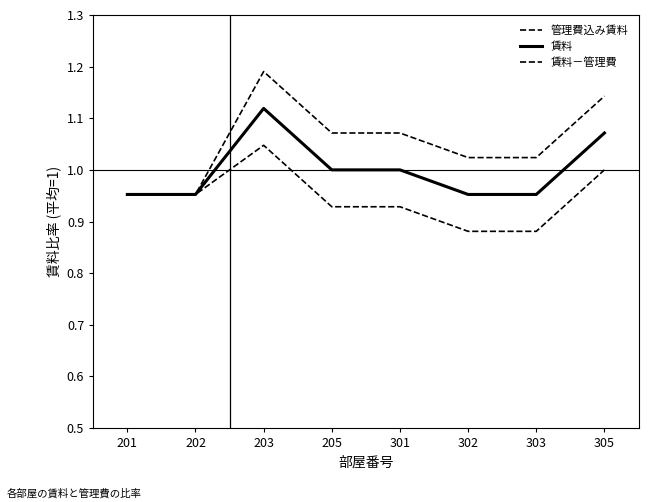

Is this an area chart (filled region under the line)?

No